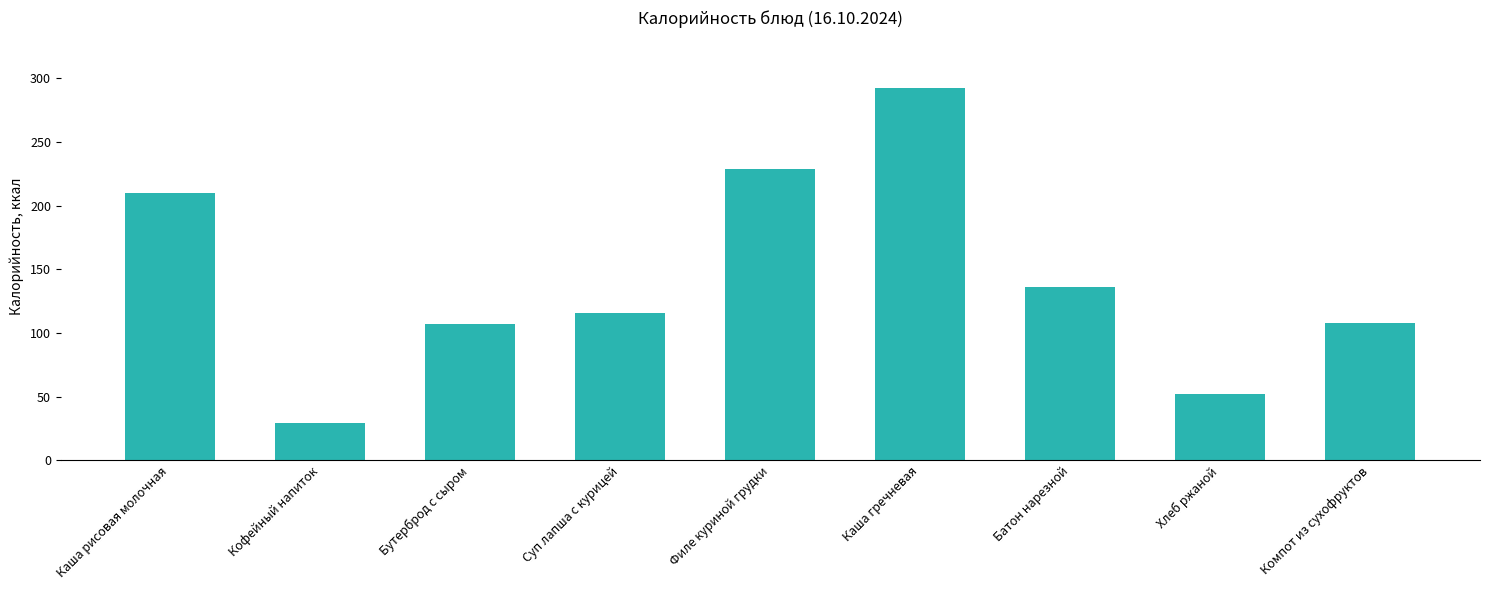

At which label does the data first exceed 116?

Каша рисовая молочная